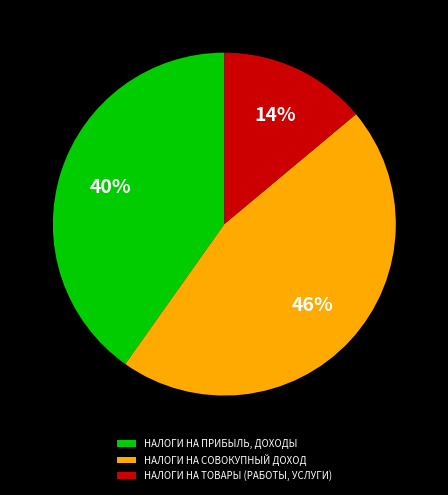

How many segments does this pie chart have?

3